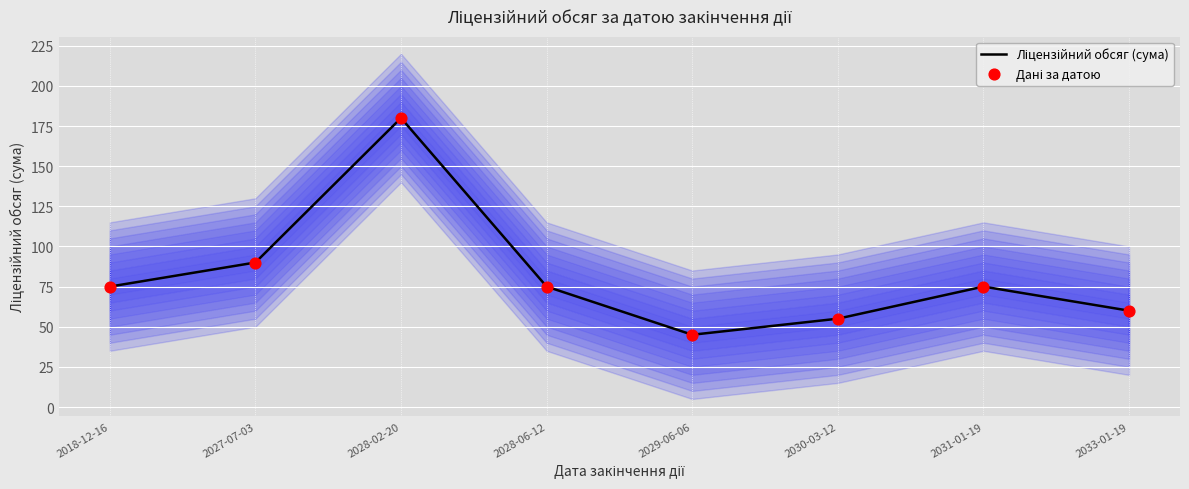

Which series has the widest spread of Y values?

Ліцензійний обсяг (сума)